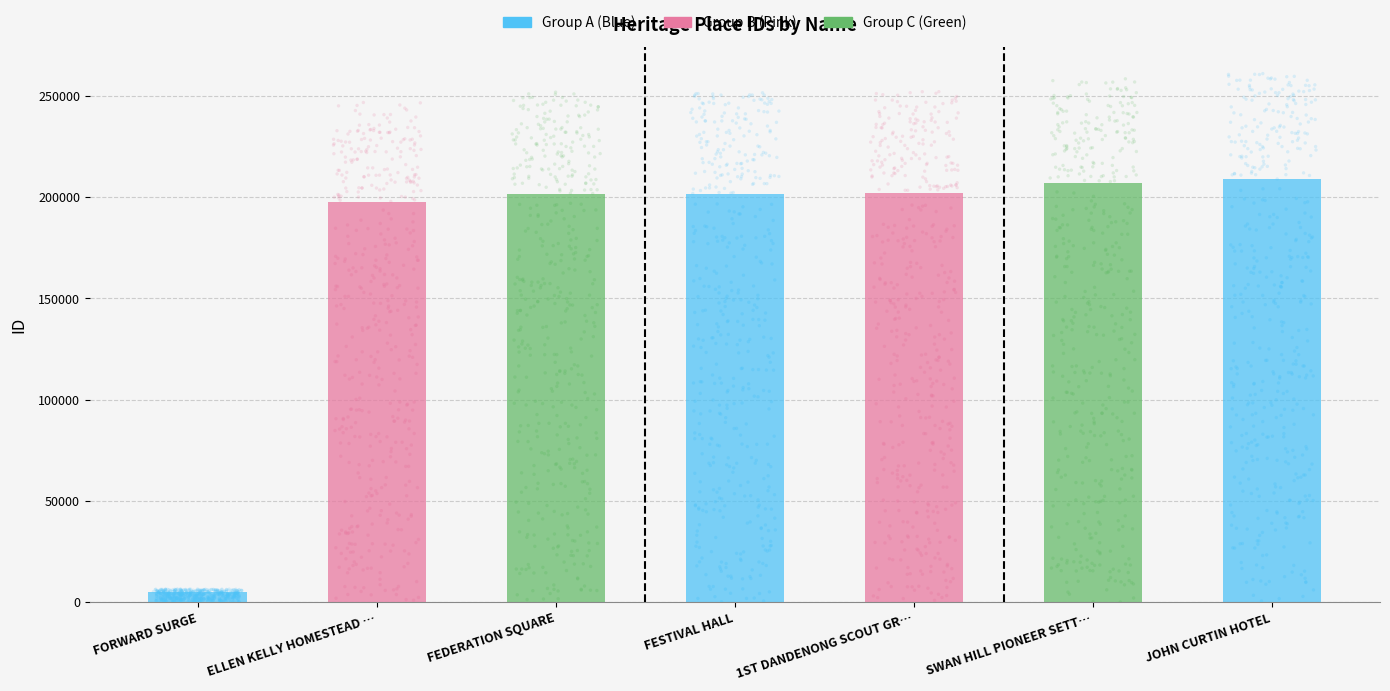

Which has a higher value, FESTIVAL HALL or ELLEN KELLY HOMESTEAD SITE?

FESTIVAL HALL